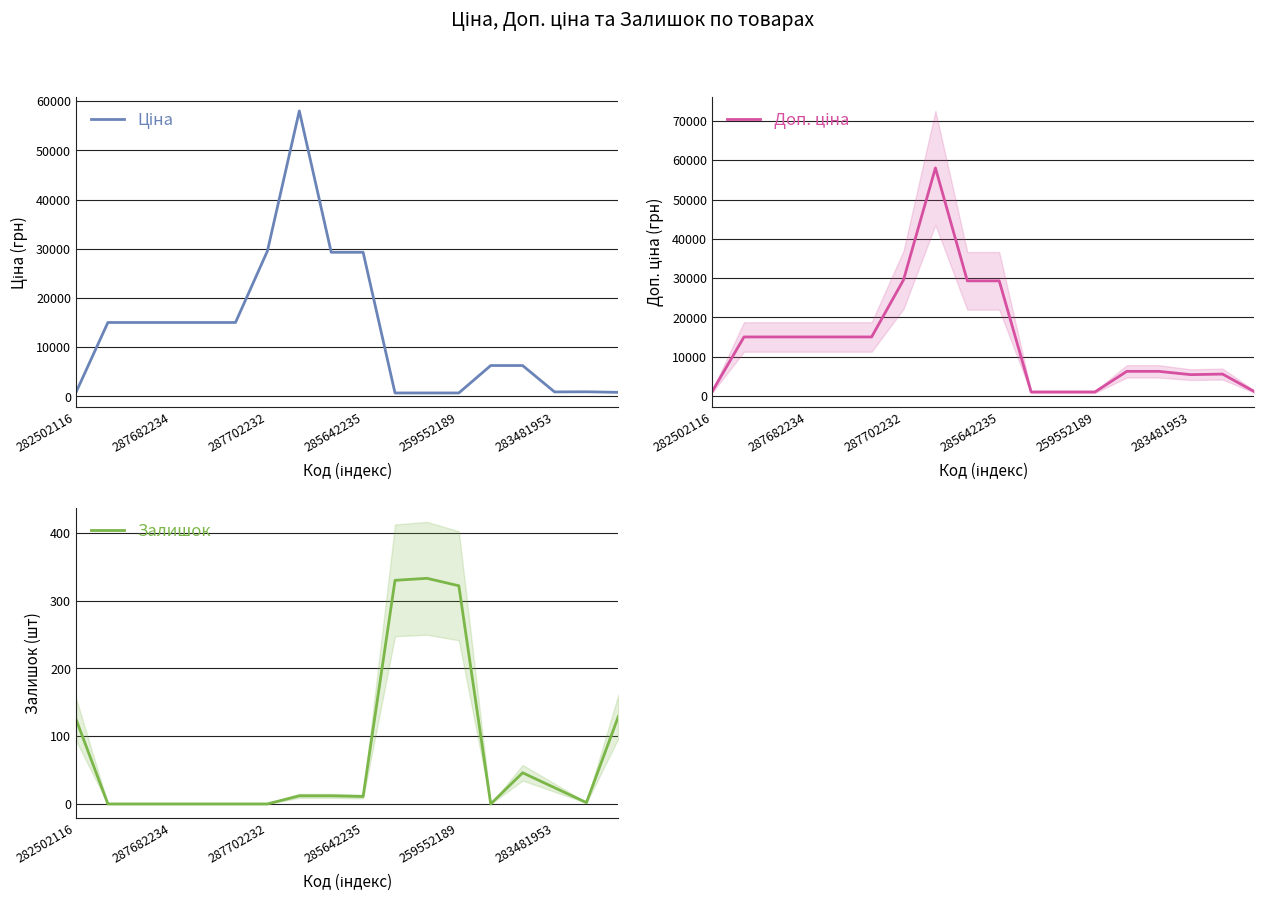

At 14, list the series in order from largest to smallest.

Ціна, Доп. ціна, Залишок